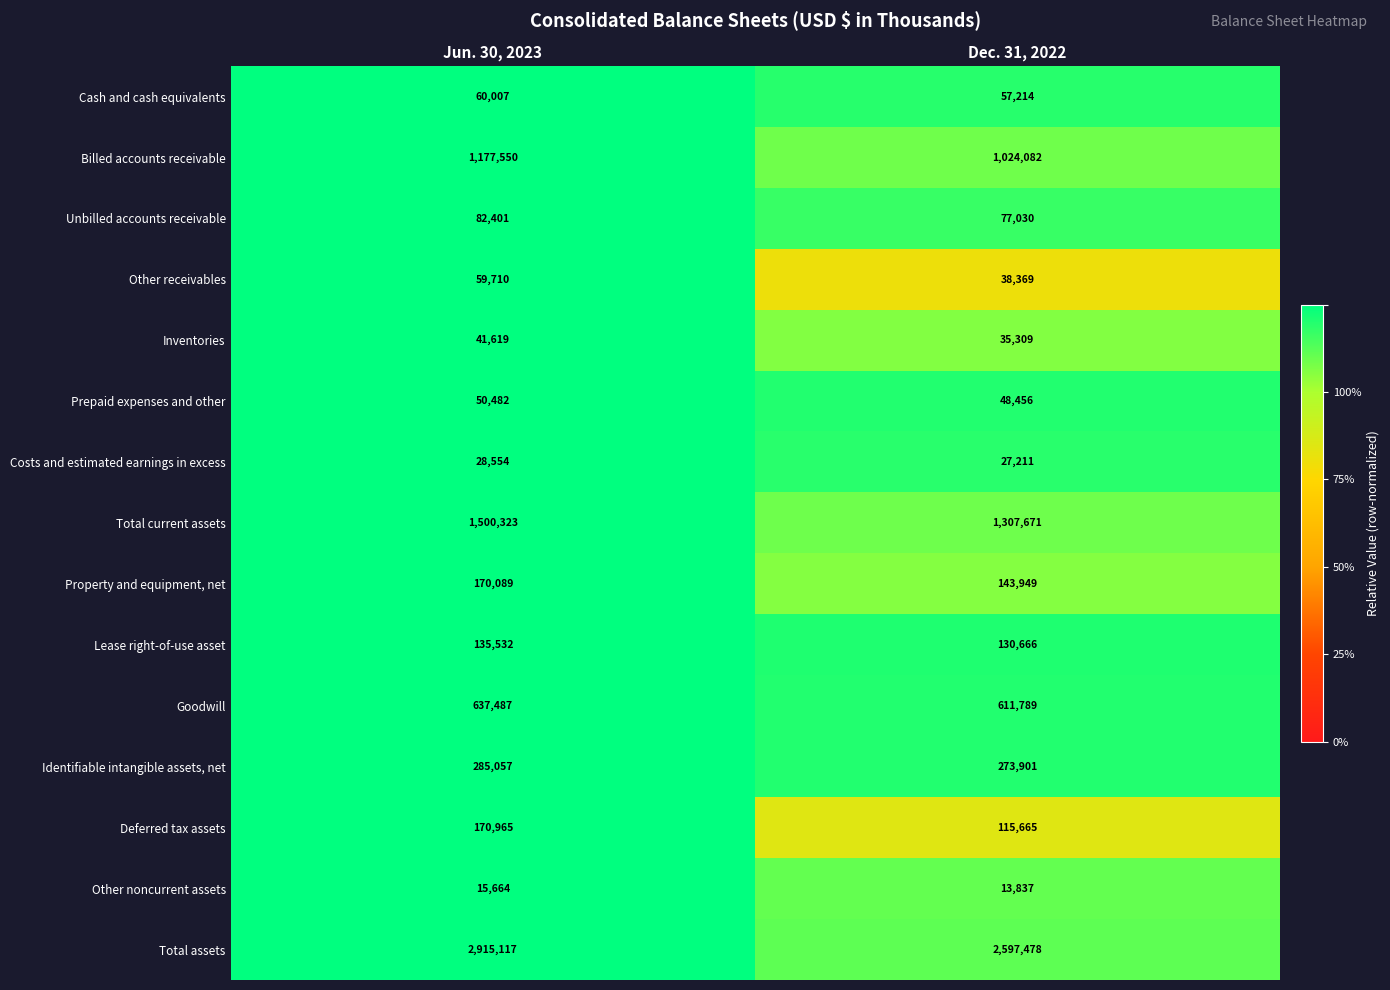

Which series has the largest total across all categories?

Total assets